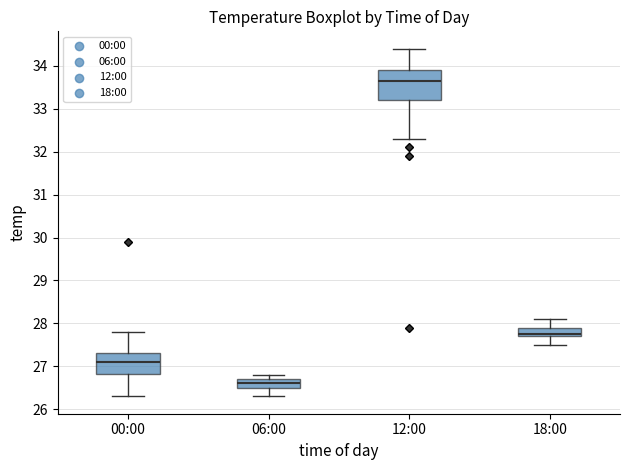

Reading left to right, transcribe this box plot: for each box, give where its median line is, the range the box spans, and where its two whiskers end, as read against the y-axis. The values are not printed on the chart, so give them approximately, as read against the axis.

00:00: median 27.1, box 26.8 to 27.3, whiskers 26.3 to 27.8
06:00: median 26.6, box 26.5 to 26.7, whiskers 26.3 to 26.8
12:00: median 33.7, box 33.2 to 33.9, whiskers 32.3 to 34.4
18:00: median 27.8, box 27.7 to 27.9, whiskers 27.5 to 28.1